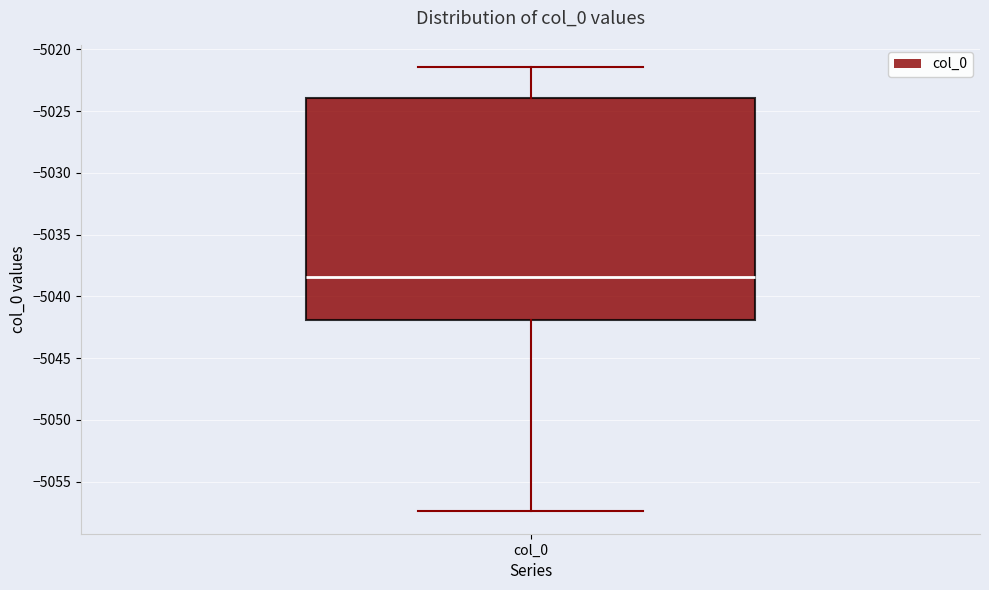

Read this box plot against the y-axis: the position of the median line, the range covered by the box, and the ends of both whiskers. The values are not printed on the chart, so give them approximately, as read against the axis.

median -5038.5, box -5042.0 to -5024.0, whiskers -5057.5 to -5021.5